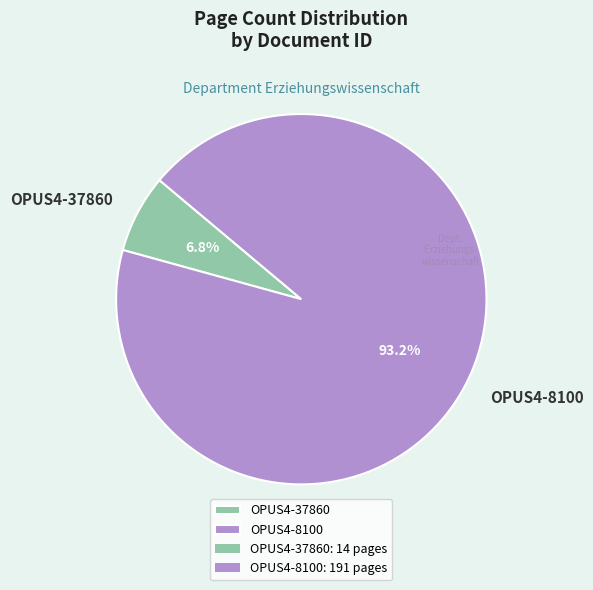

Which has a higher value, OPUS4-37860 or OPUS4-8100?

OPUS4-8100